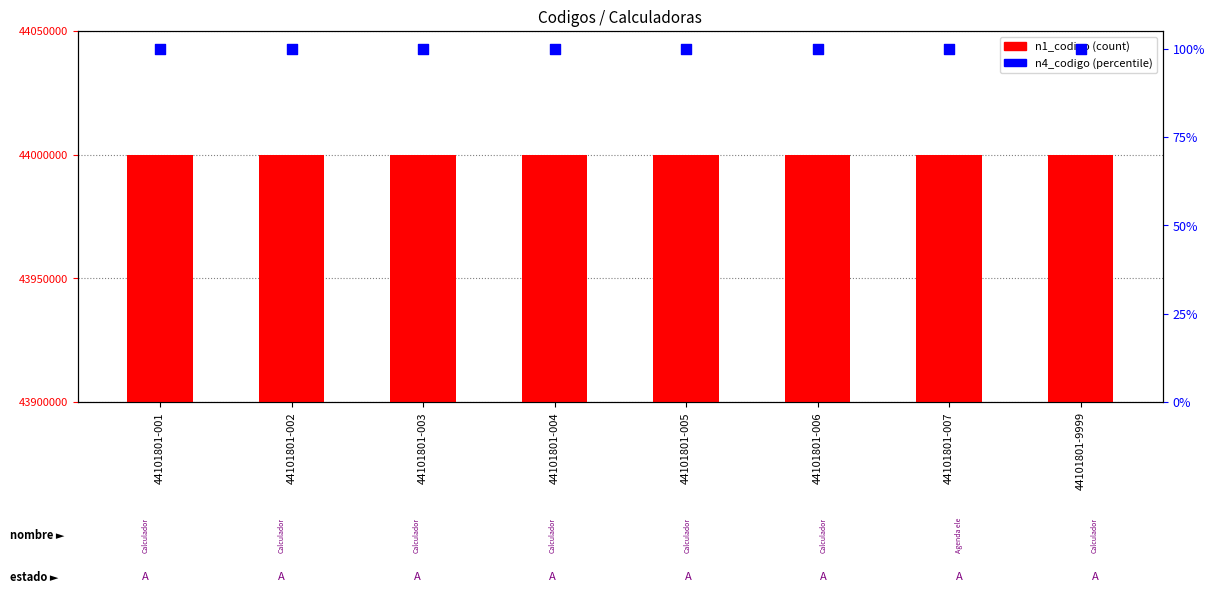

Which series contains the lowest Y value?

n1_codigo